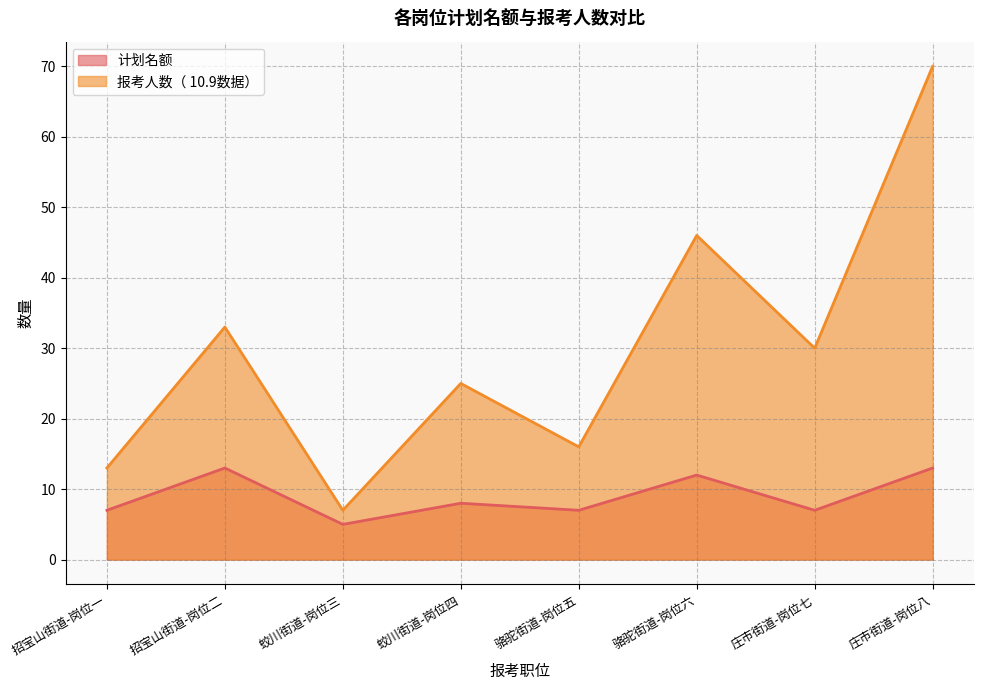

Where does the 计划名额 series first go above 8?

招宝山街道-岗位二